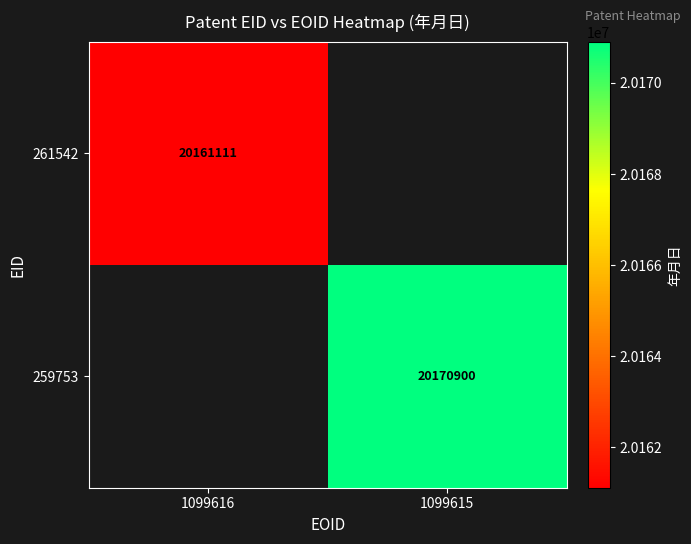

Which has a higher value, 1099616 or 1099615?

1099615